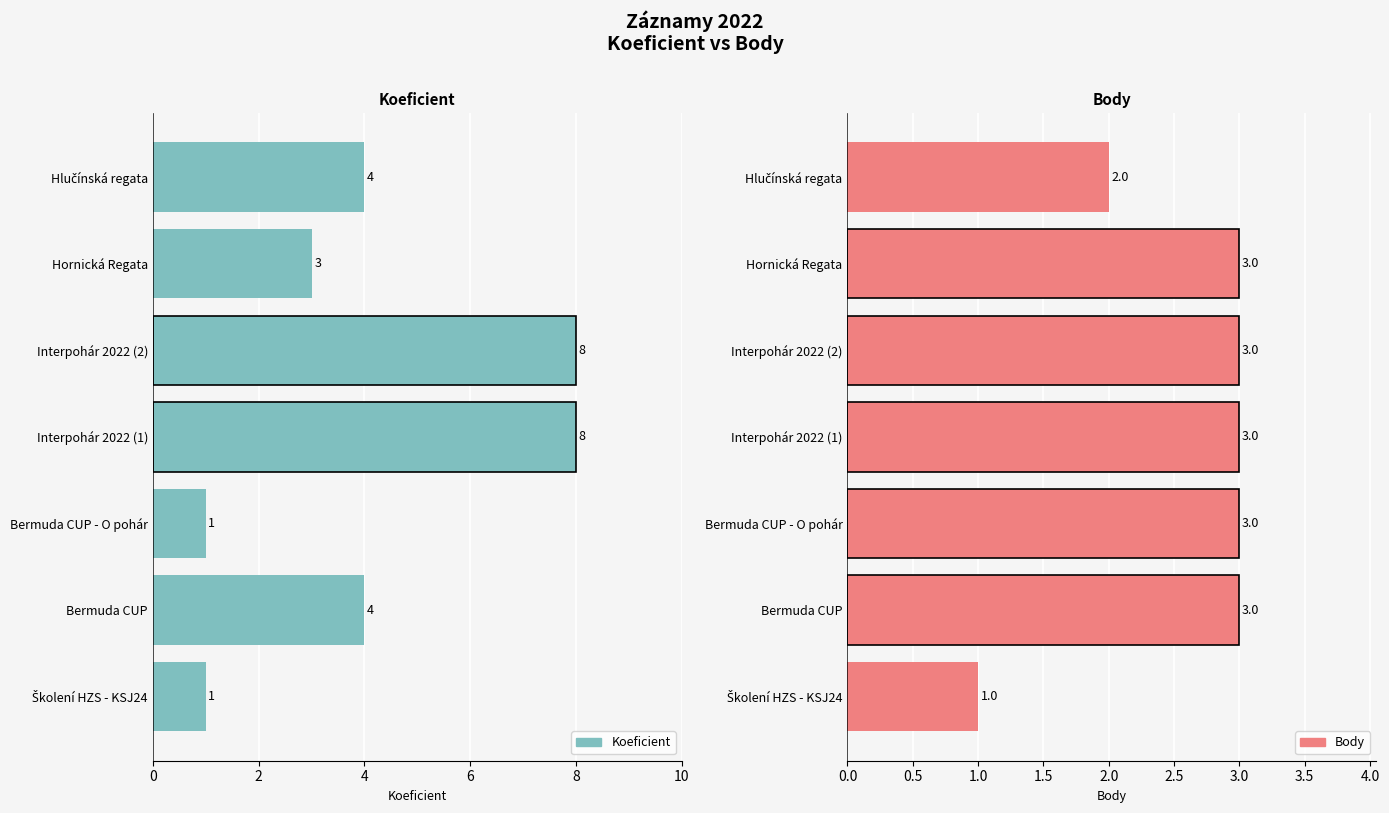

What is the difference between the maximum and second lowest values in the Koeficient series?

7